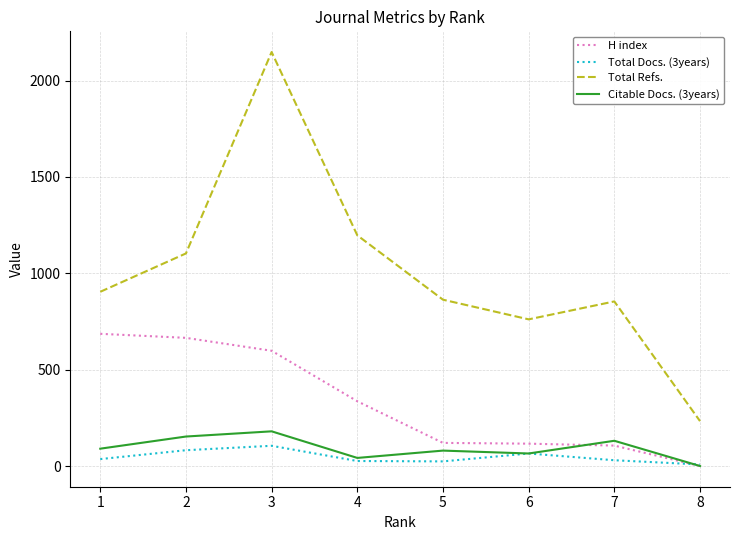

List the series in order of their peak value, lowest first.

Total Docs. (3years), Citable Docs. (3years), H index, Total Refs.